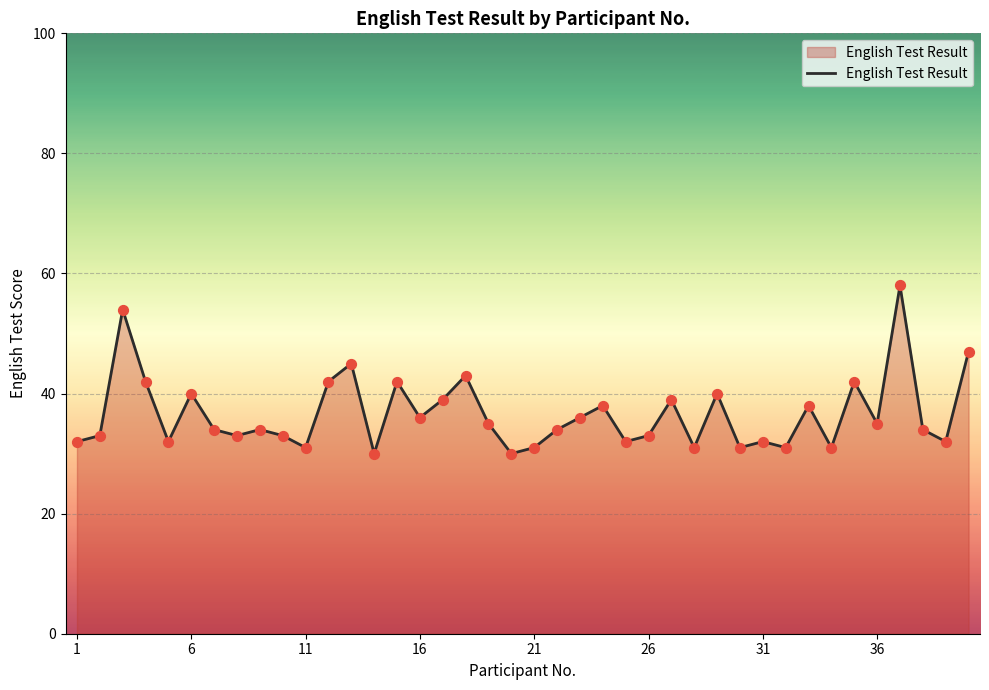

What is the maximum value shown in the chart?

58